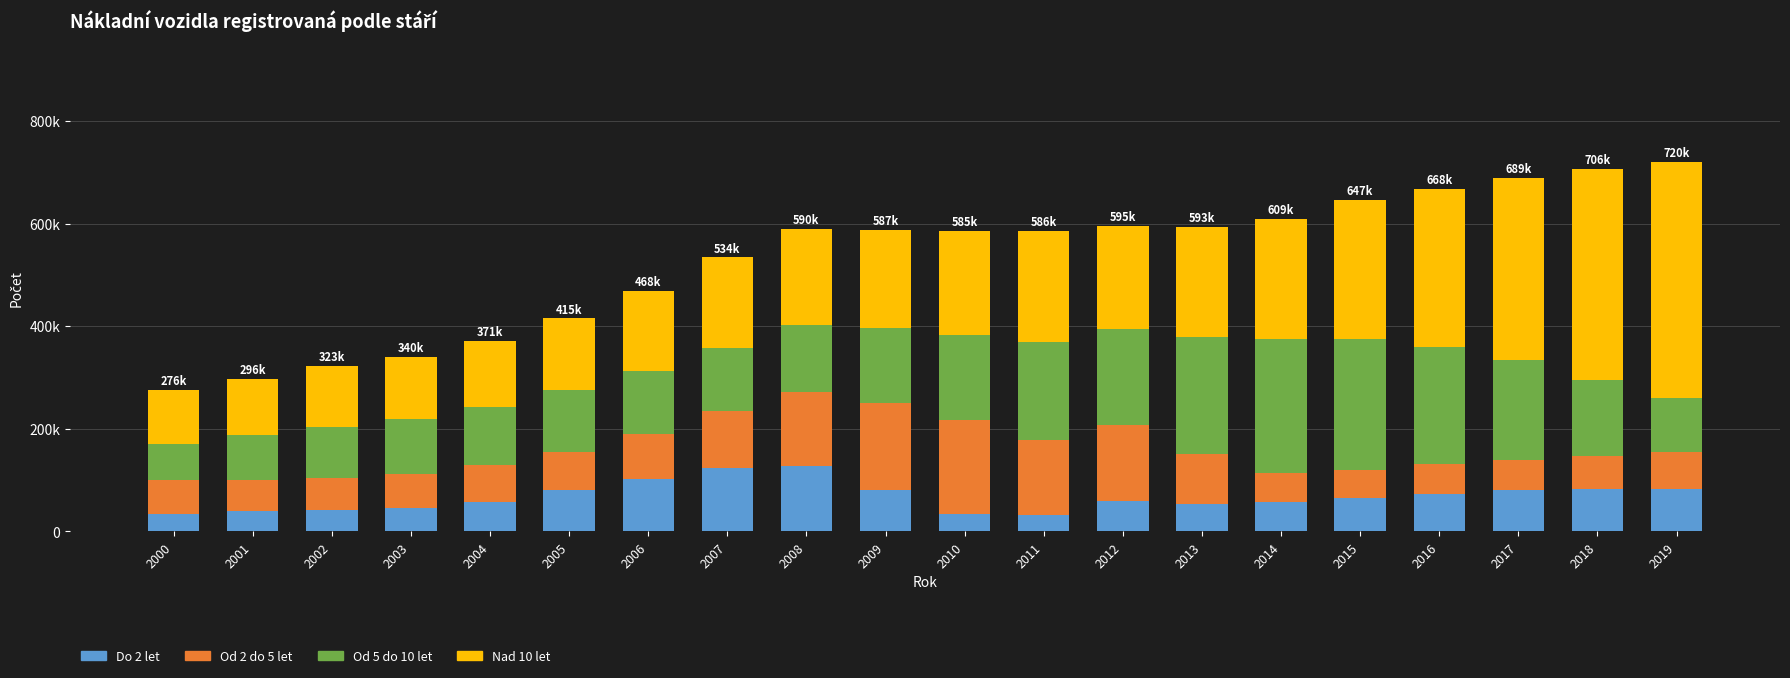

The Do 2 let series shows 80093 at 2017. True or false?

True